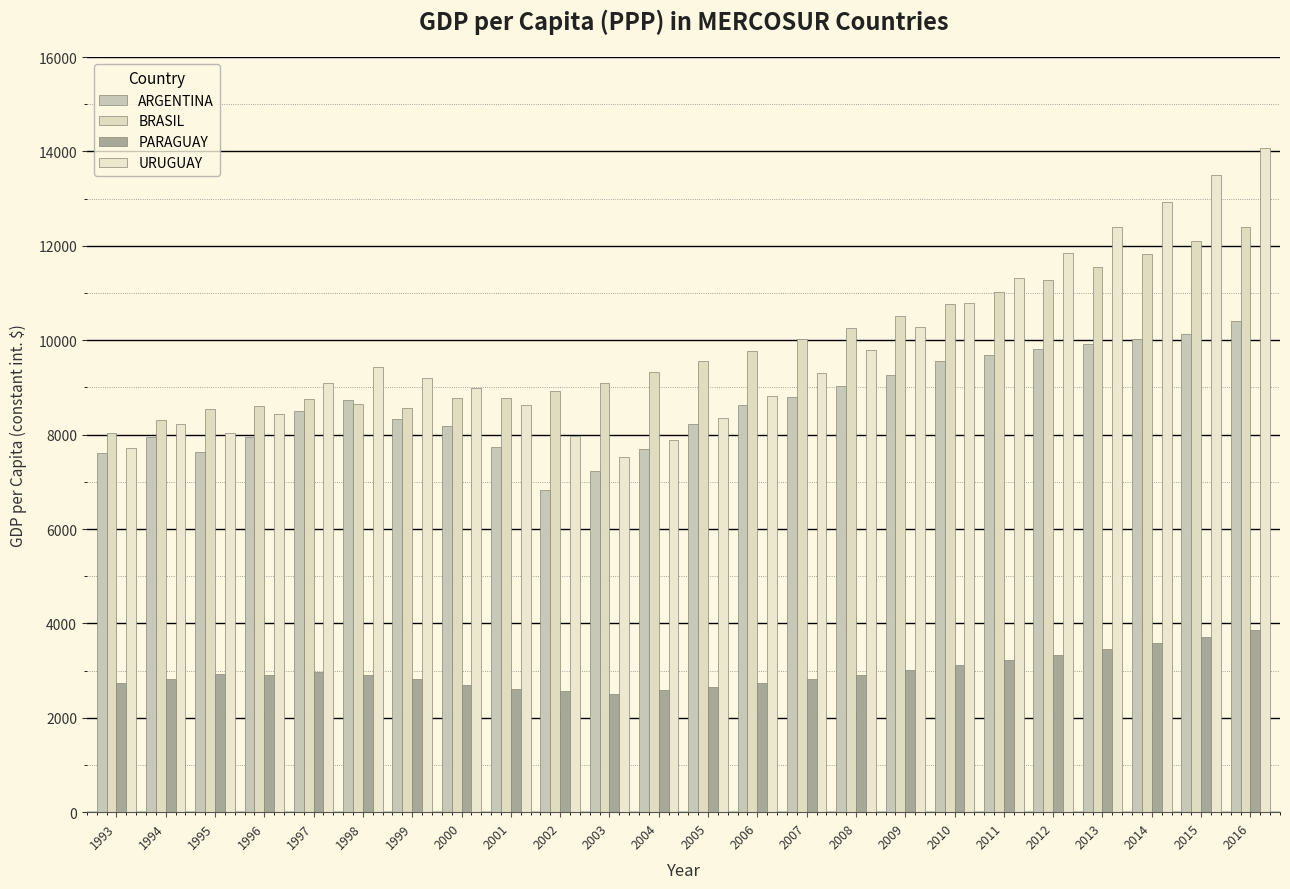

Which series changed the most between 1996 and 2005?

BRASIL